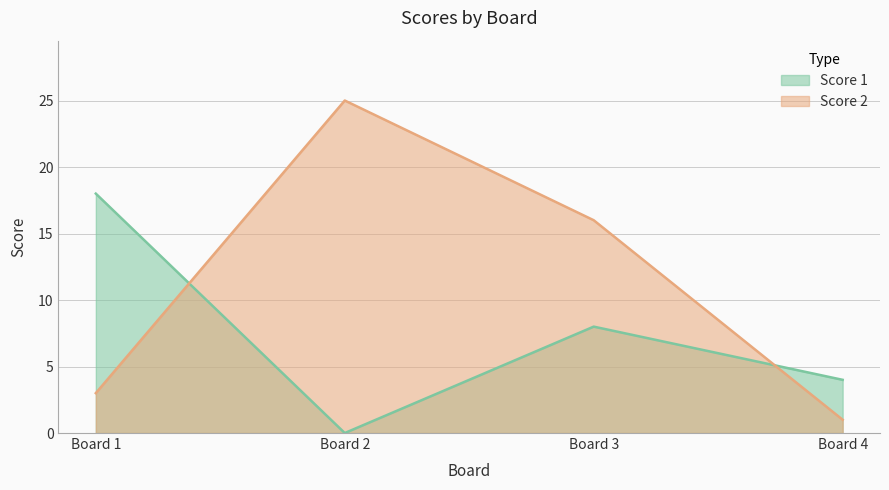

Rank the categories by Score 2 value from lowest to highest.

Board 4, Board 1, Board 3, Board 2